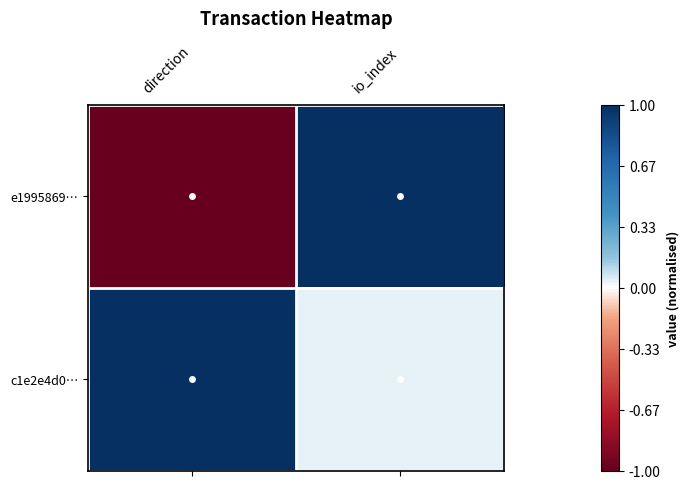

At which category does the chart reach its peak across all series?

io_index